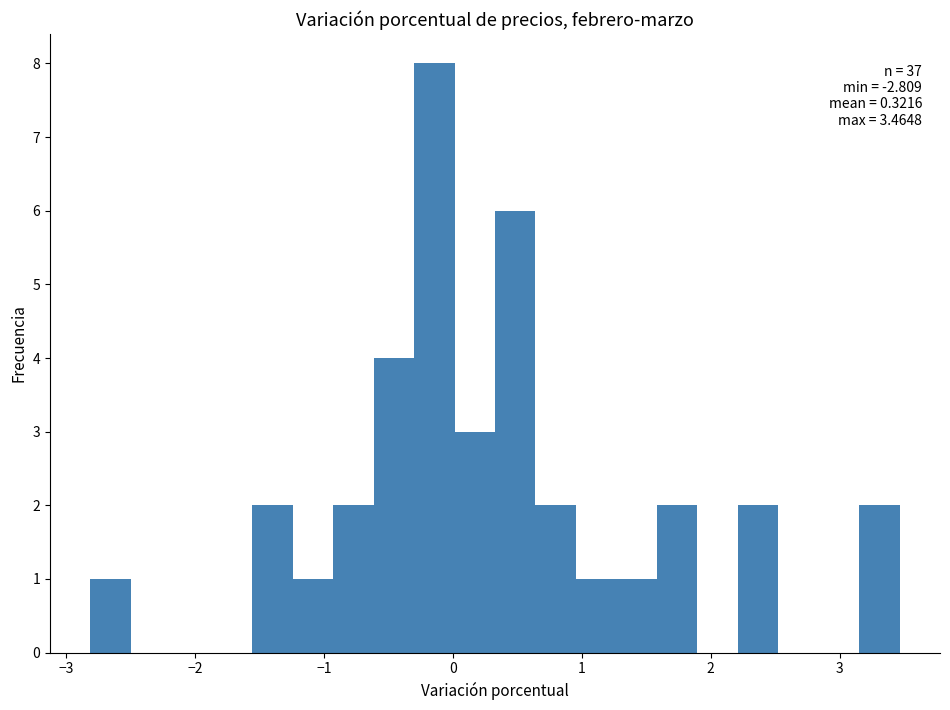

Around what value on the x-axis is the tallest bar? Give the approximate position of its centre, as read against the axis.

-0.1